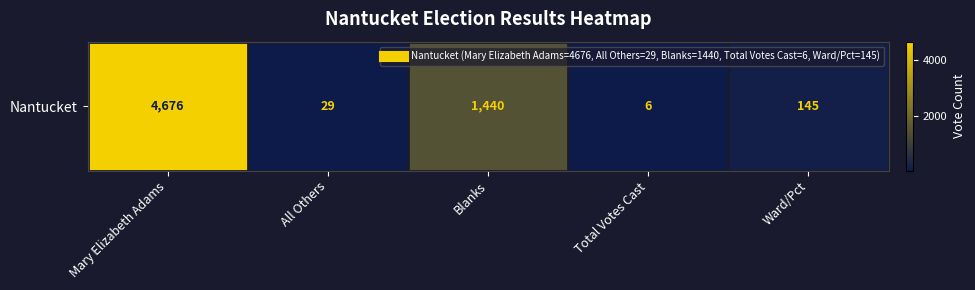

Reading right to left, extract all data points from this chart.

Ward/Pct=145	Total Votes Cast=6	Blanks=1440	All Others=29	Mary Elizabeth Adams=4676